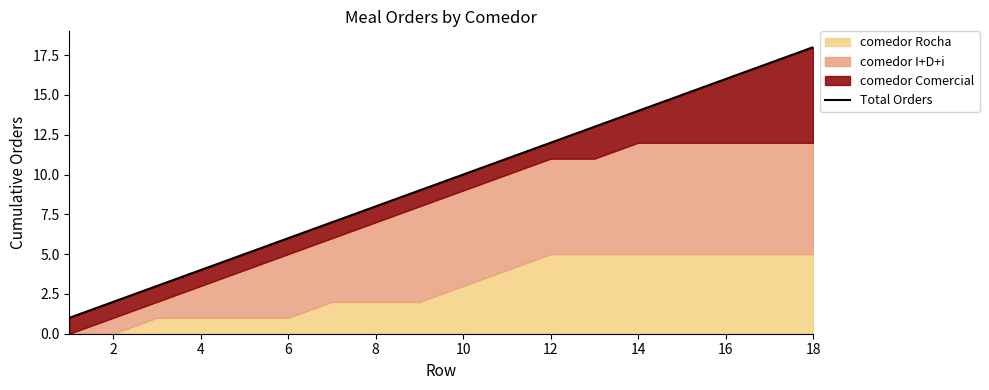

How many categories are shown in the chart?

18